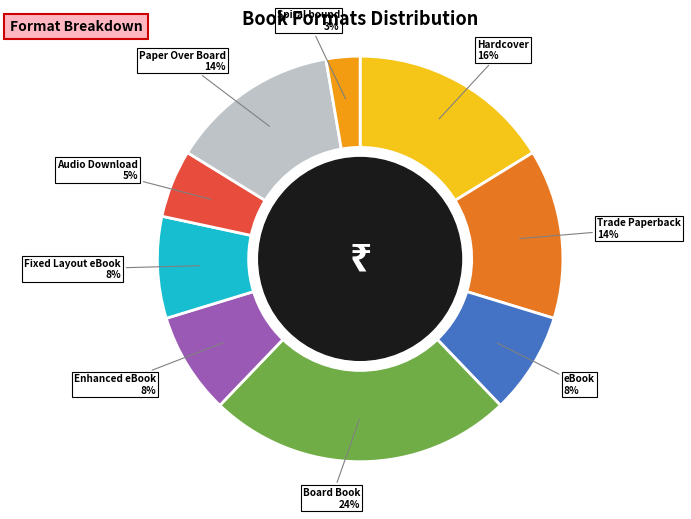

Is it true that Enhanced eBook is 8% of the pie?

True